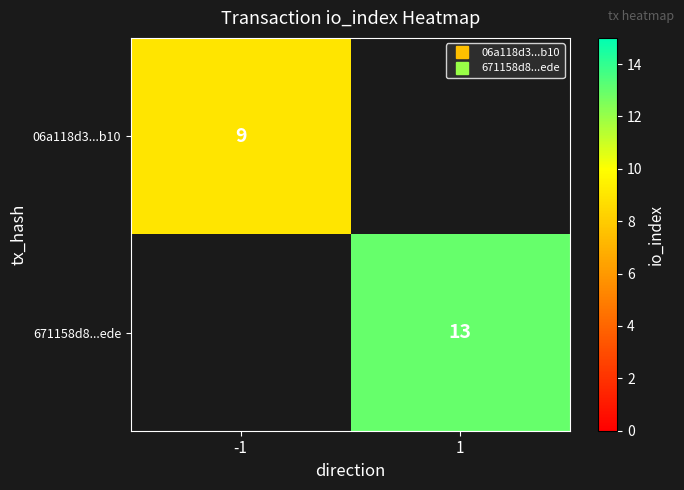

How many positive values does the 671158d8...ede series have?

1